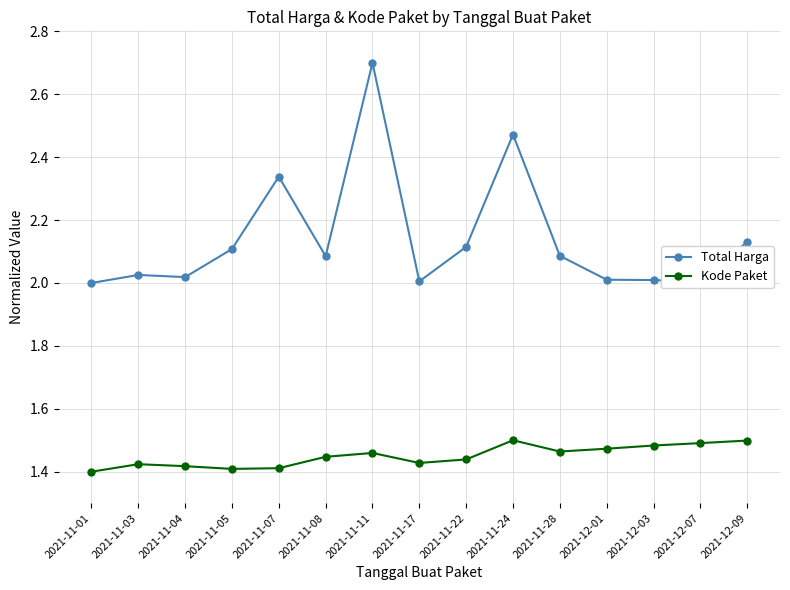

True or false: Total Harga and Kode Paket intersect in this chart.

False